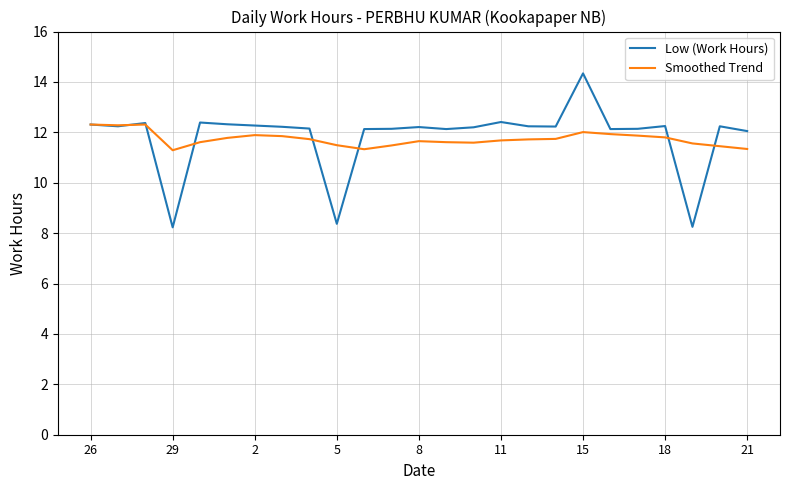

At how many categories does at least one series exceed 11?

25